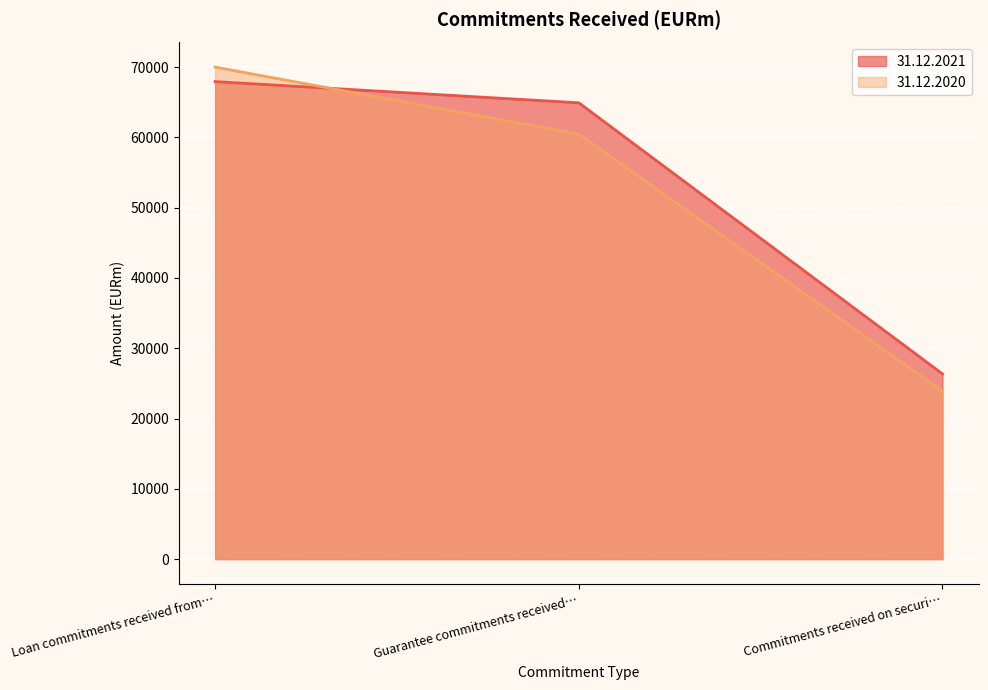

At which label is 31.12.2021 closest to 47147?

Guarantee commitments received…